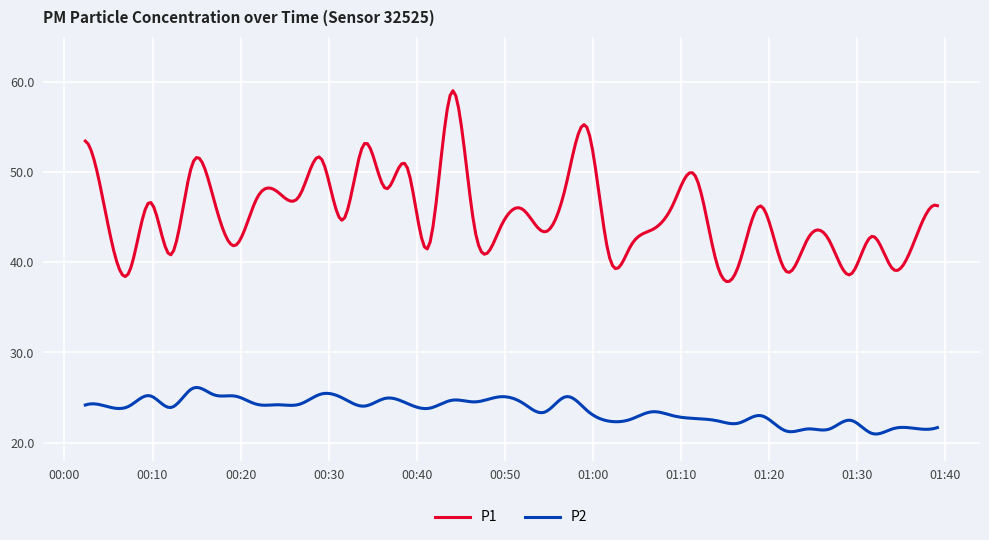

What is the minimum value for P1?

37.9